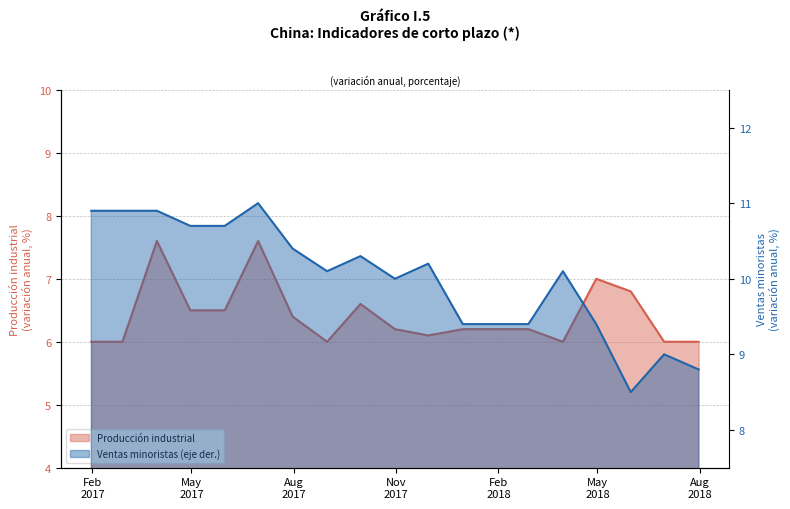

List the series in order of their peak value, lowest first.

Producción industrial, Ventas minoristas (eje der.)